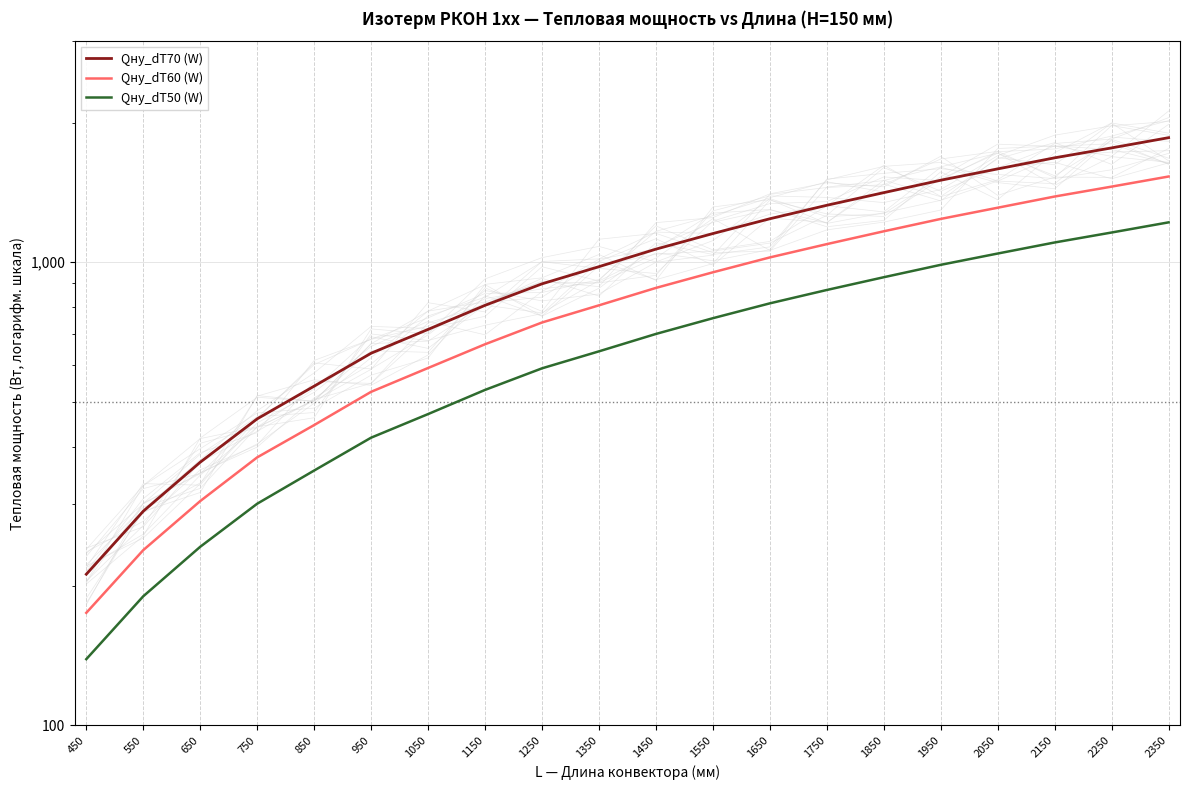

What is the spread (max minus min) of values at 850?

185